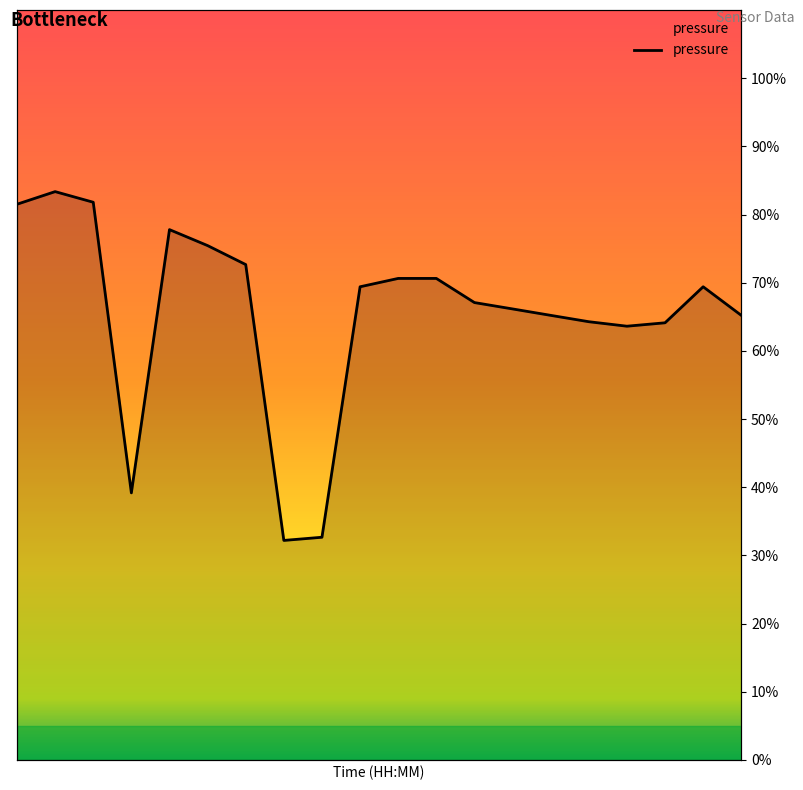

True or false: the data has more than 0 interior local peaks.

True